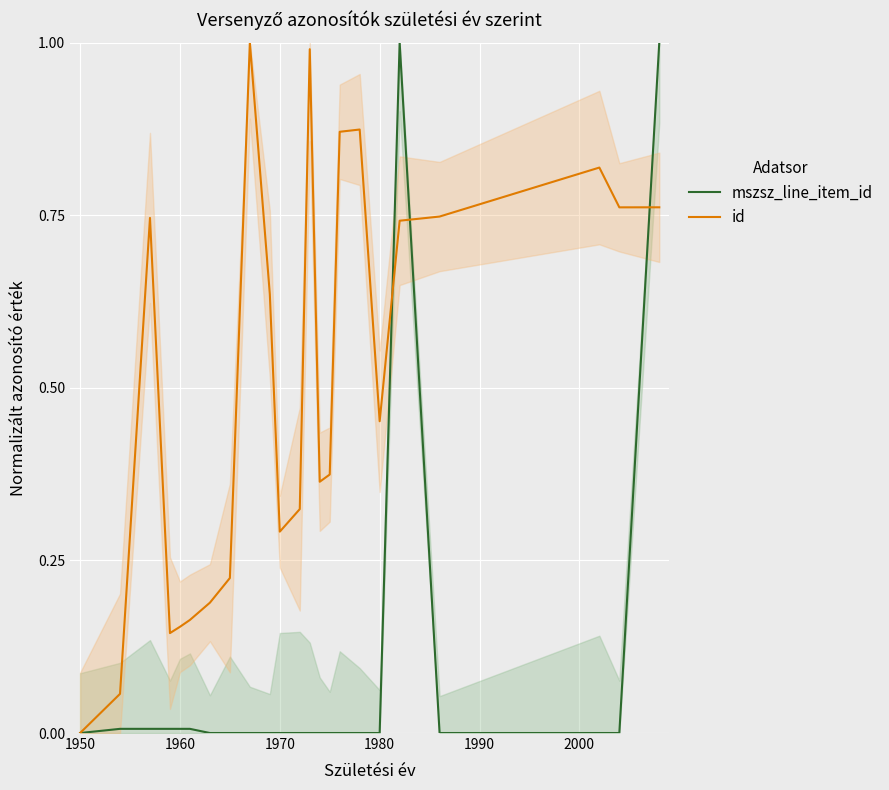

Which category has the lowest value in the id series?

1950